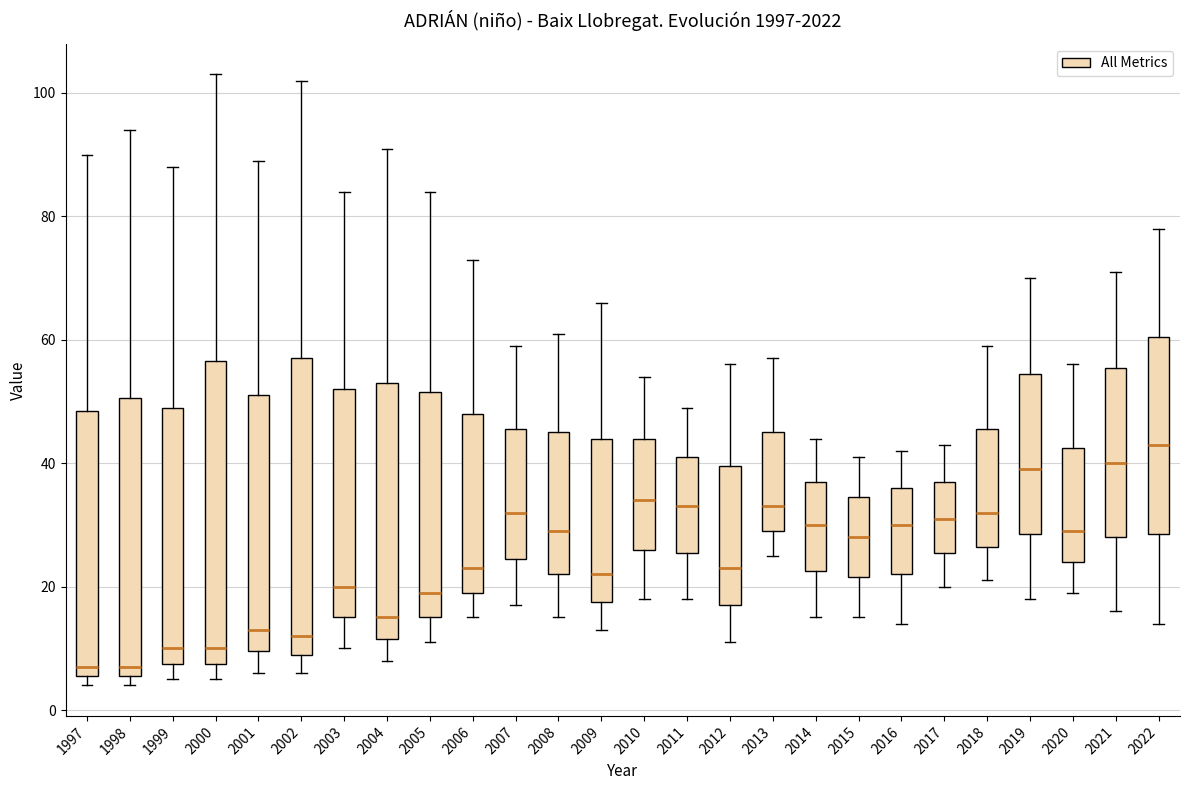

Reading left to right, read every box against the y-axis: the position of its median line, the range the box covers, and the ends of its whiskers. The values are not printed on the chart, so give them approximately, as read against the axis.

1997: median 8, box 6 to 48, whiskers 4 to 90
1998: median 8, box 6 to 50, whiskers 4 to 94
1999: median 10, box 8 to 50, whiskers 6 to 88
2000: median 10, box 8 to 56, whiskers 6 to 104
2001: median 14, box 10 to 52, whiskers 6 to 90
2002: median 12, box 10 to 58, whiskers 6 to 102
2003: median 20, box 16 to 52, whiskers 10 to 84
2004: median 16, box 12 to 54, whiskers 8 to 92
2005: median 20, box 16 to 52, whiskers 12 to 84
2006: median 24, box 20 to 48, whiskers 16 to 74
2007: median 32, box 24 to 46, whiskers 18 to 60
2008: median 30, box 22 to 46, whiskers 16 to 62
2009: median 22, box 18 to 44, whiskers 14 to 66
2010: median 34, box 26 to 44, whiskers 18 to 54
2011: median 34, box 26 to 42, whiskers 18 to 50
2012: median 24, box 18 to 40, whiskers 12 to 56
2013: median 34, box 30 to 46, whiskers 26 to 58
2014: median 30, box 22 to 38, whiskers 16 to 44
2015: median 28, box 22 to 34, whiskers 16 to 42
2016: median 30, box 22 to 36, whiskers 14 to 42
2017: median 32, box 26 to 38, whiskers 20 to 44
2018: median 32, box 26 to 46, whiskers 22 to 60
2019: median 40, box 28 to 54, whiskers 18 to 70
2020: median 30, box 24 to 42, whiskers 20 to 56
2021: median 40, box 28 to 56, whiskers 16 to 72
2022: median 44, box 28 to 60, whiskers 14 to 78